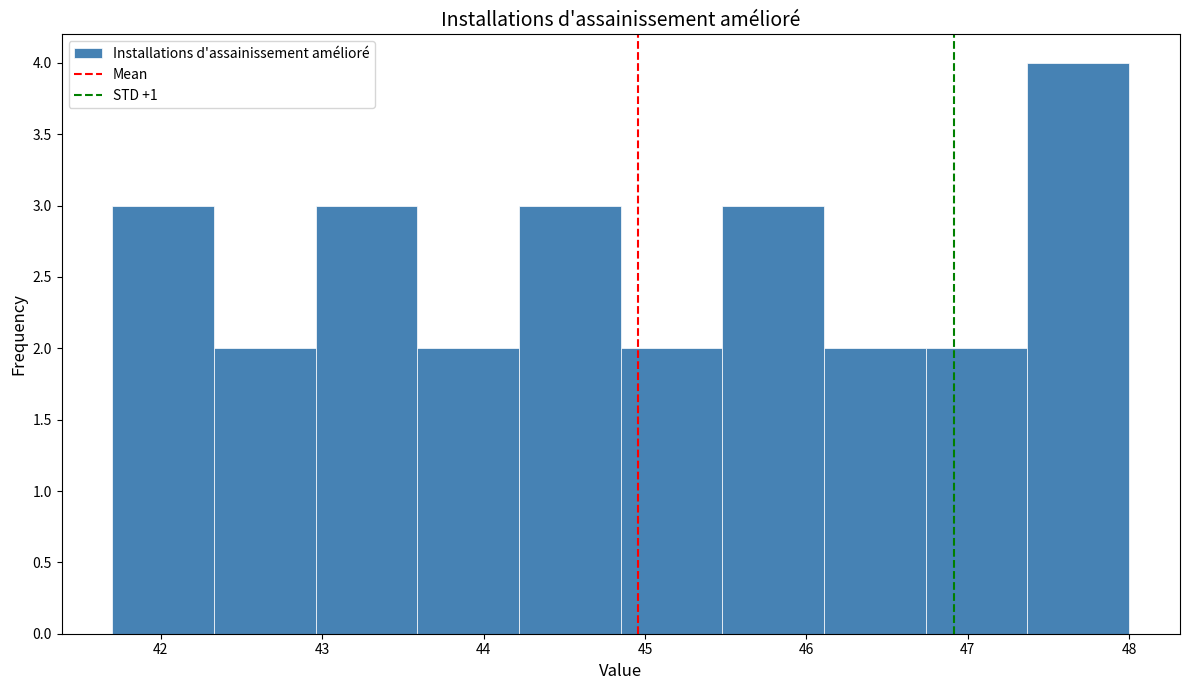

Which range on the x-axis has the tallest bar?

47.37 to 48.00